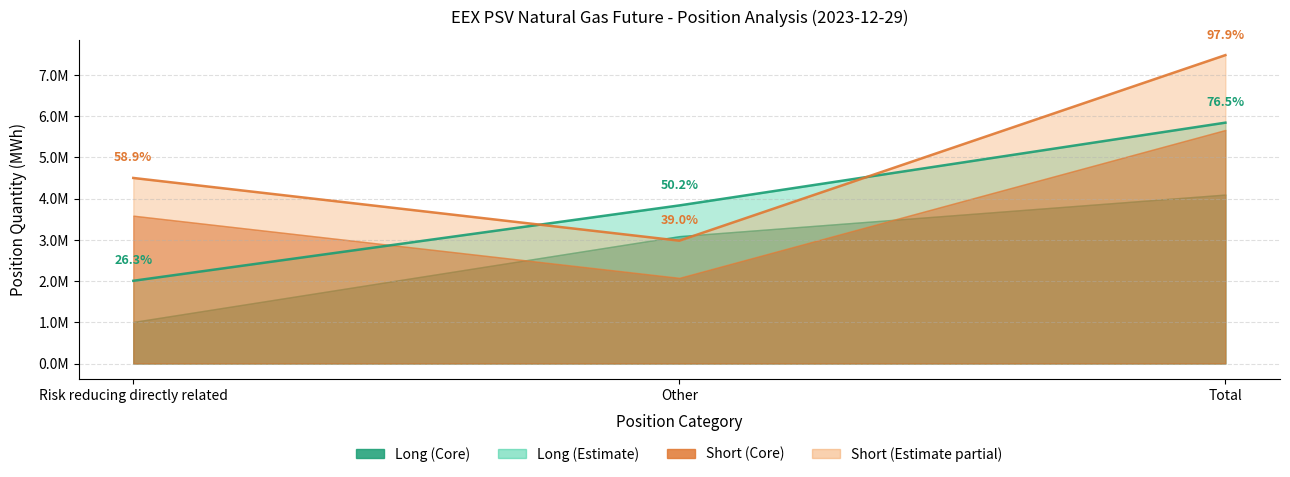

Between Total and Risk reducing directly related, which is larger?

Total